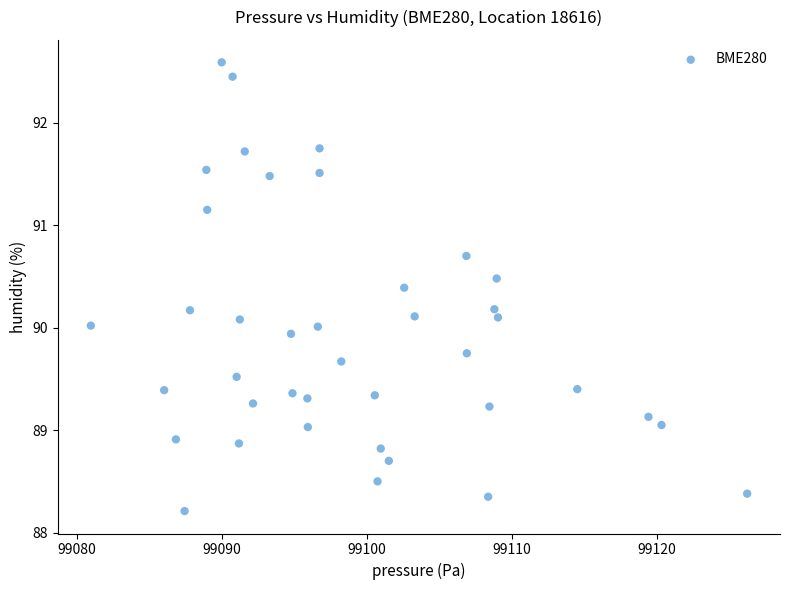

What is the range of Y values (max minus min)?

4.4